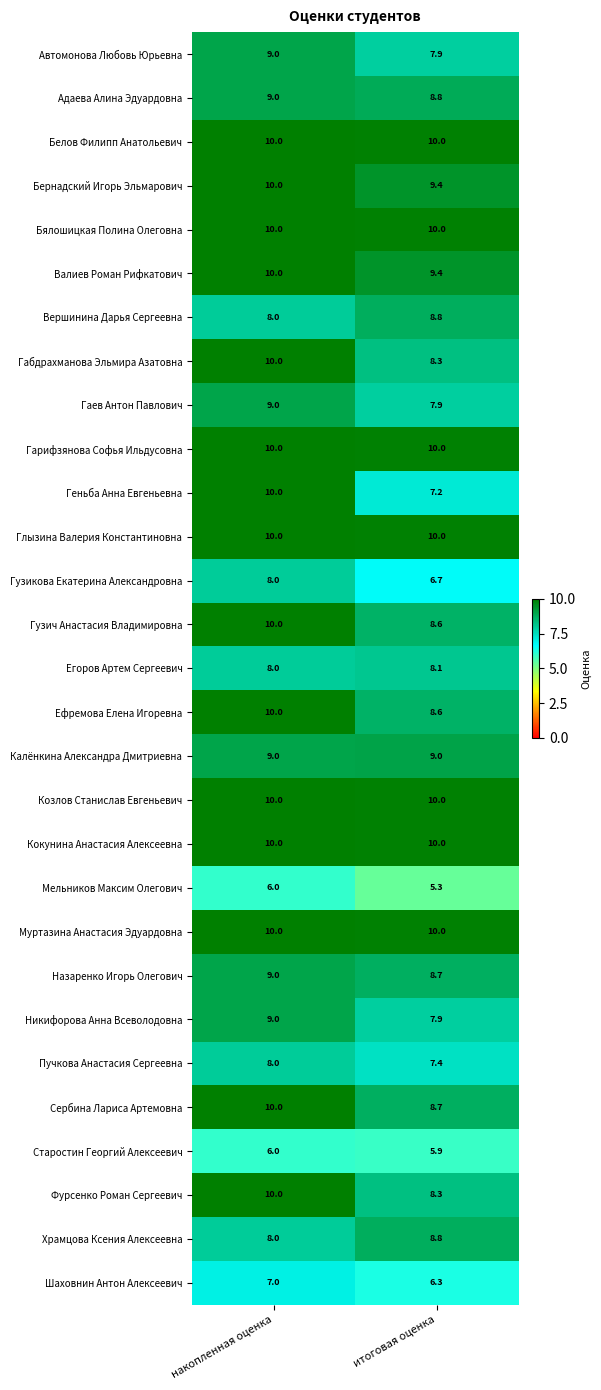

List the labels in order of Вершинина Дарья Сергеевна value, largest first.

итоговая оценка, накопленная оценка